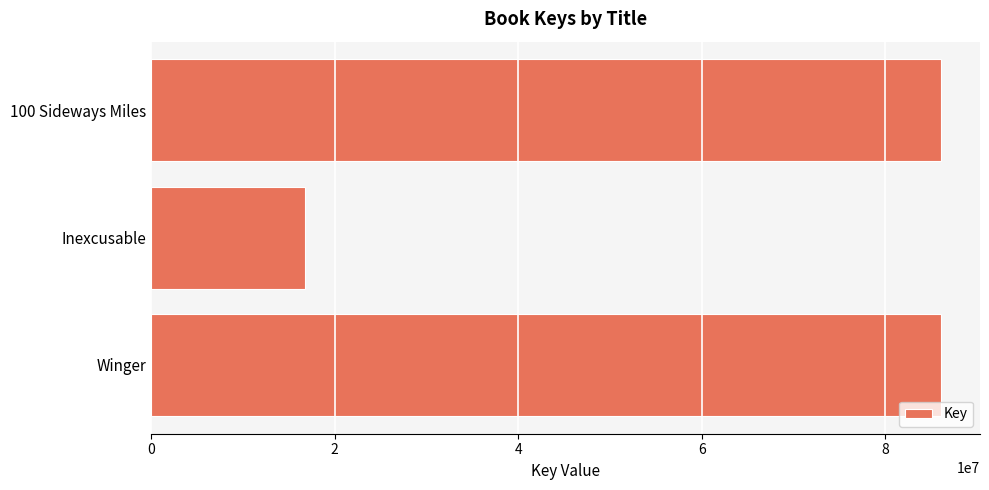

What is the smallest value displayed?

16756568